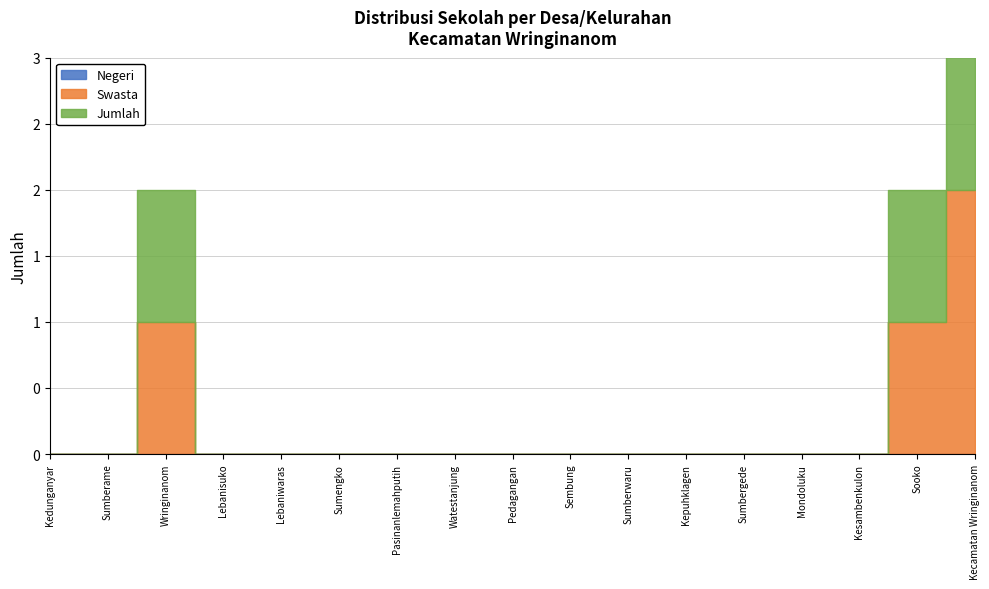

Does the chart display data point markers on the line(s)?

No